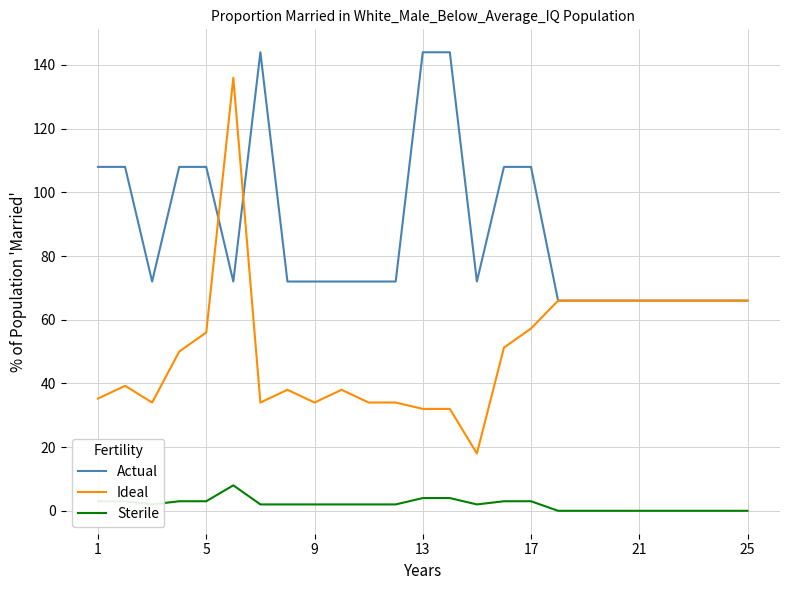

Which series has the largest range (max minus min)?

Ideal